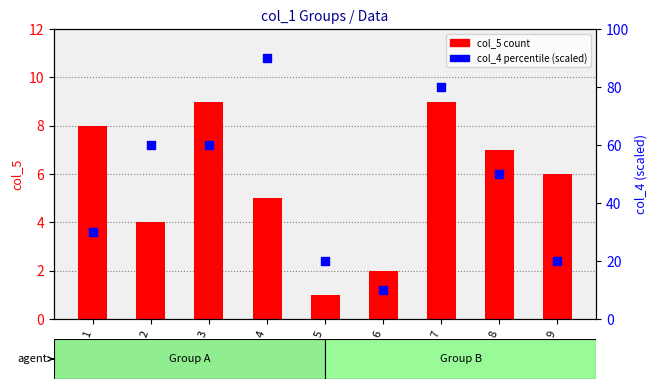

At which category is the sum across all series the highest?

4